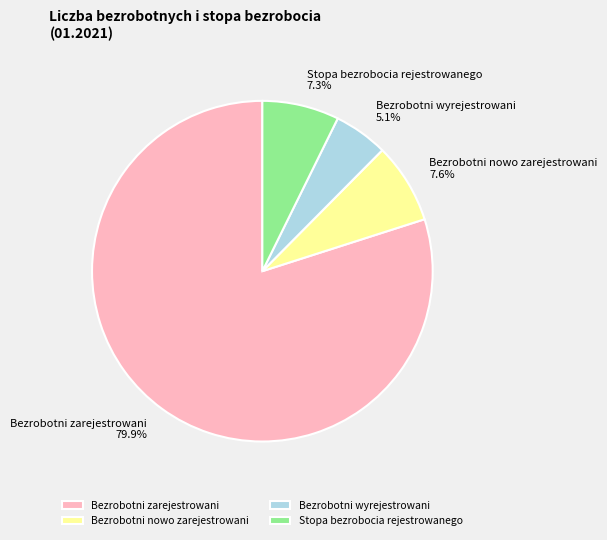

Count the number of slices in the pie.

4